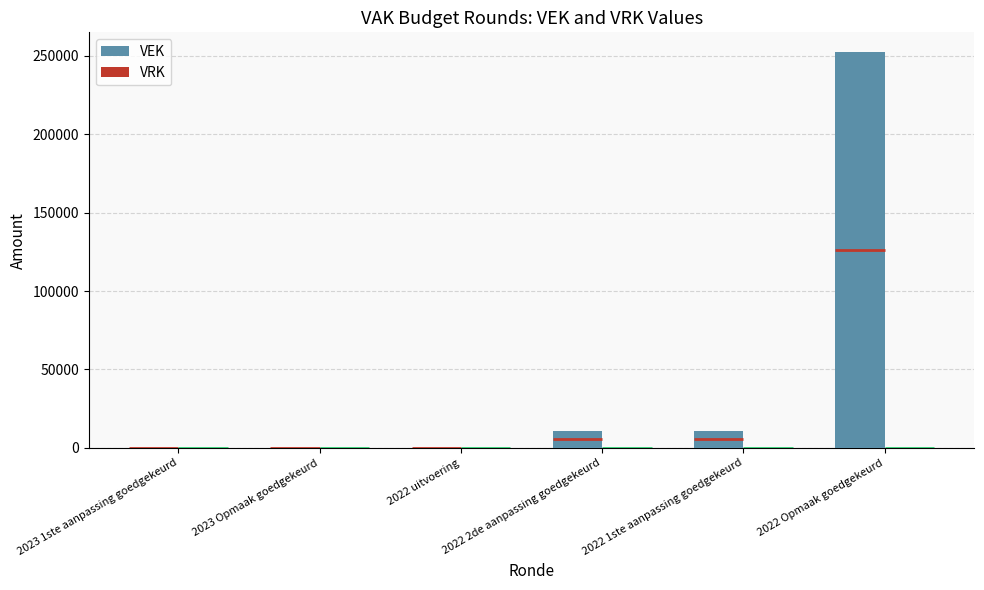

The value of VRK at 2022 Opmaak goedgekeurd is 0. True or false?

True